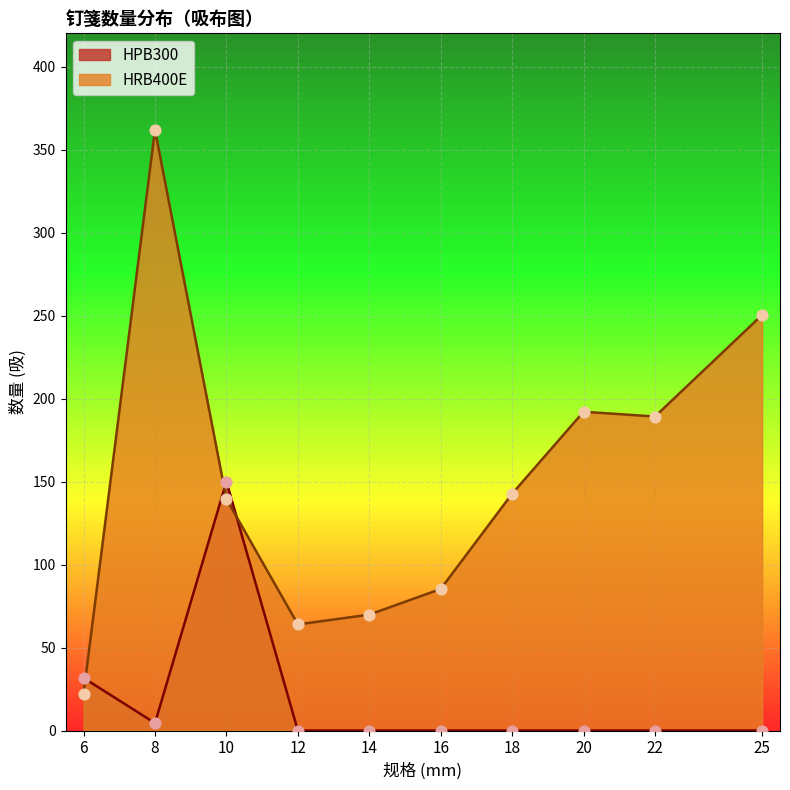

Which series contains the highest Y value?

HRB400E